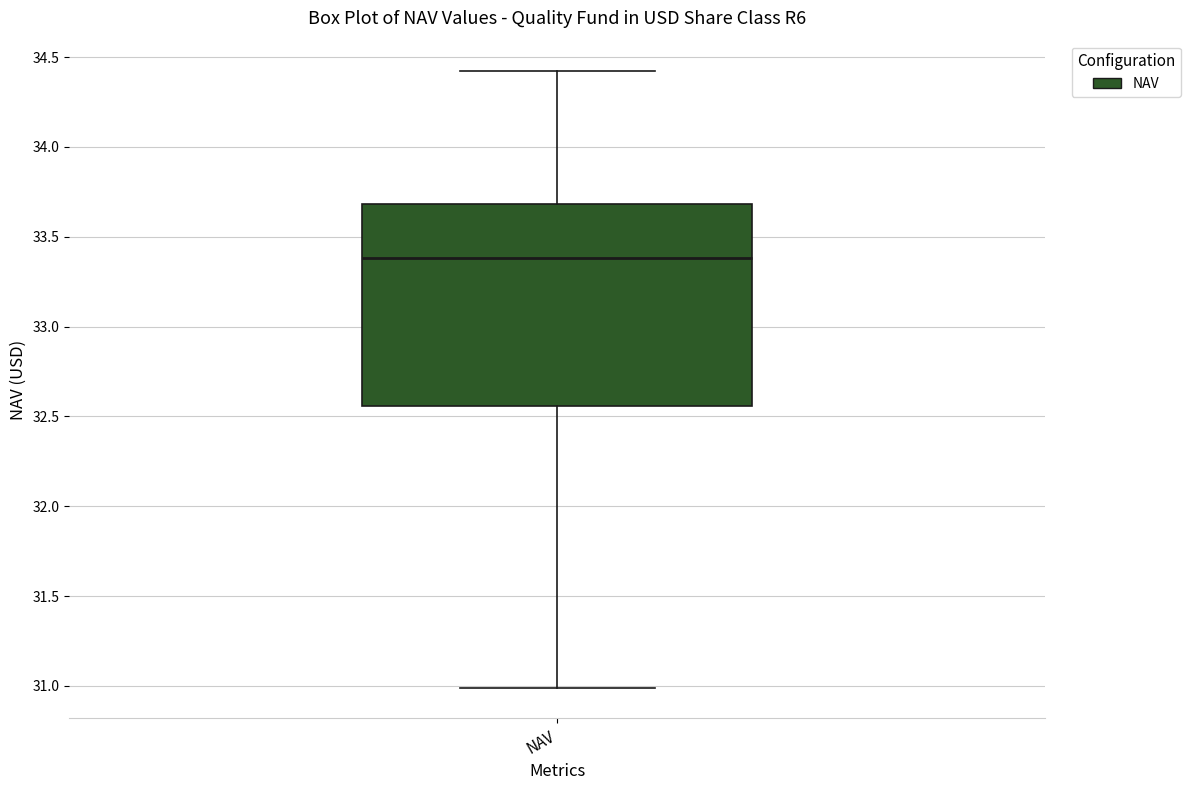

Transcribe this box plot: give where the median line is, the range the box spans, and where the two whiskers end, as read against the y-axis. The values are not printed on the chart, so give them approximately, as read against the axis.

median 33.40, box 32.55 to 33.70, whiskers 31.00 to 34.40